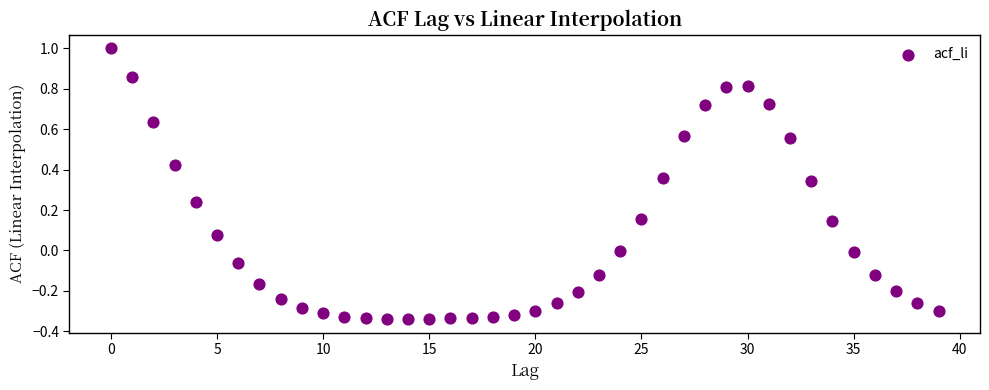

What is the range of Y values (max minus min)?

1.3